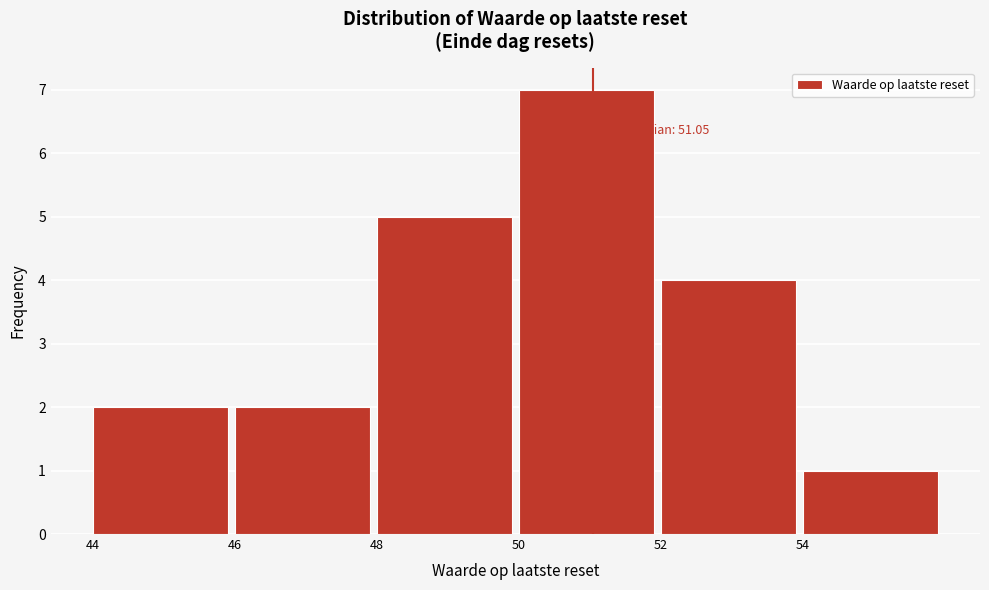

Over which range of the x-axis is the bar tallest?

50 to 52